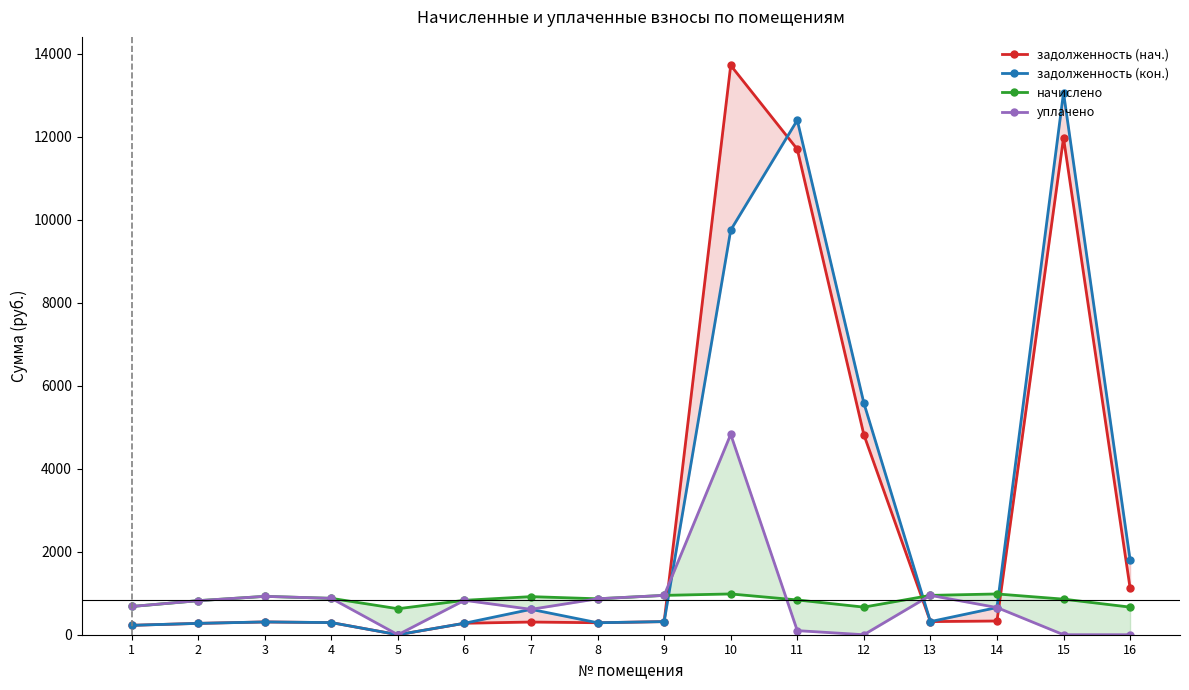

What is the difference between the highest and lowest values at 10?

12740.6